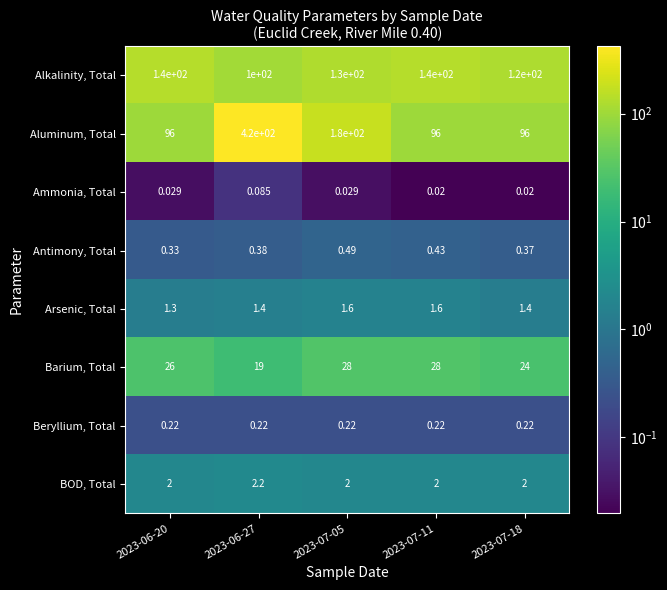

Is the value of Beryllium, Total at 2023-06-20 greater than the value of Alkalinity, Total at 2023-07-18?

No